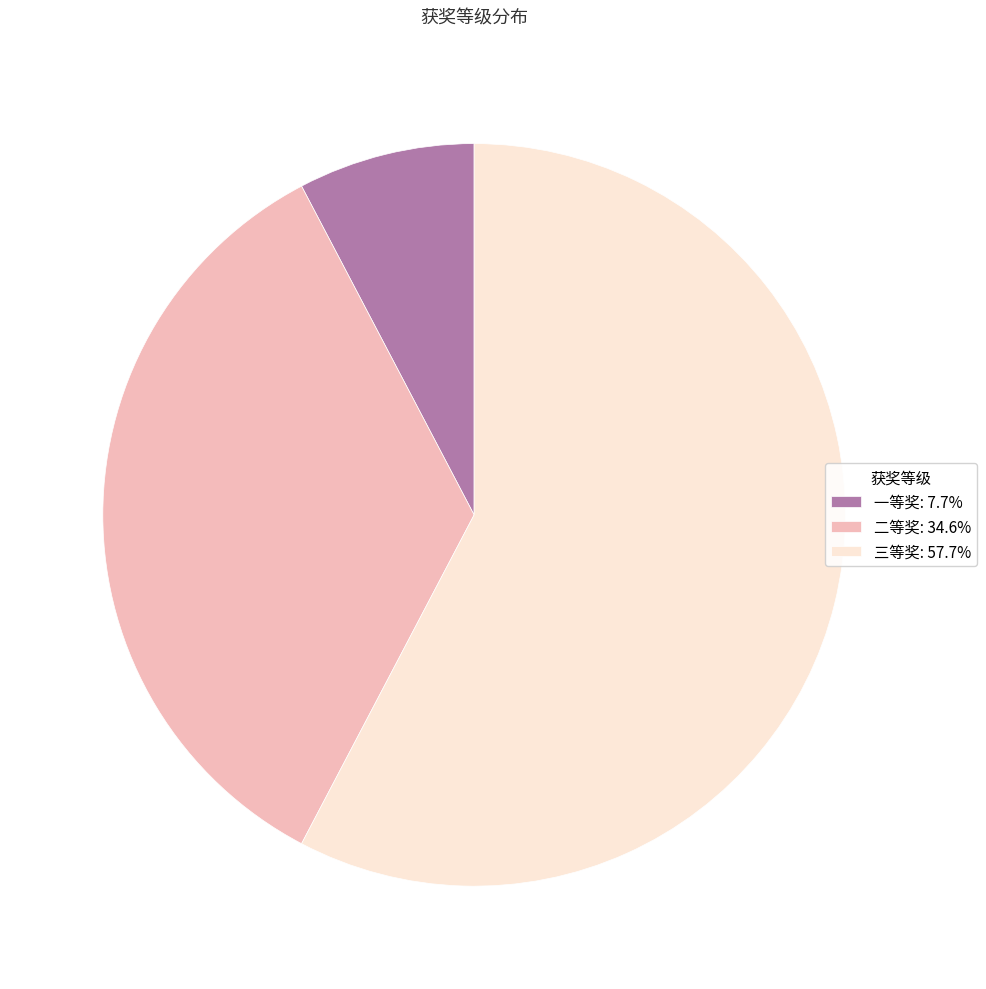

What is the ratio of the value at 三等奖: 57.7% to the value at 二等奖: 34.6%?

1.7